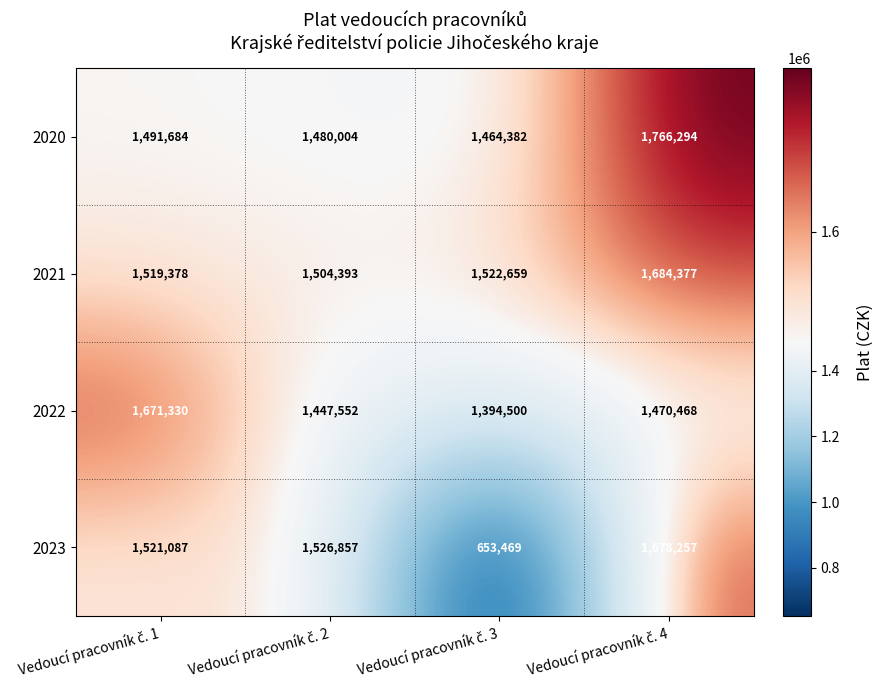

What is the smallest value displayed?

653469